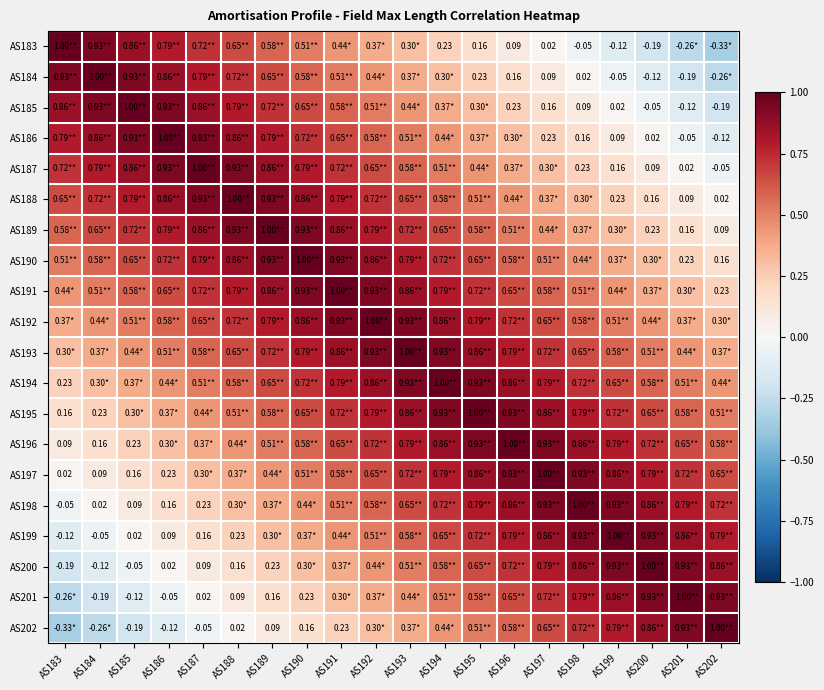

Which has a higher value, AS193 or AS184?

AS184